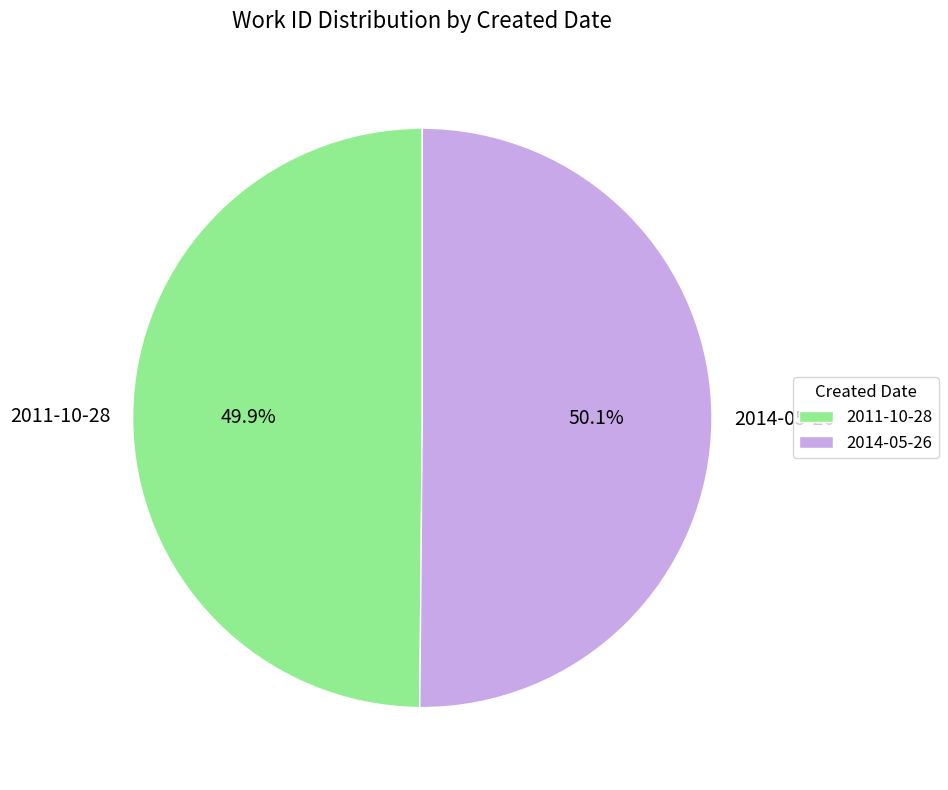

Is there any slice that represents more than half of the pie?

Yes